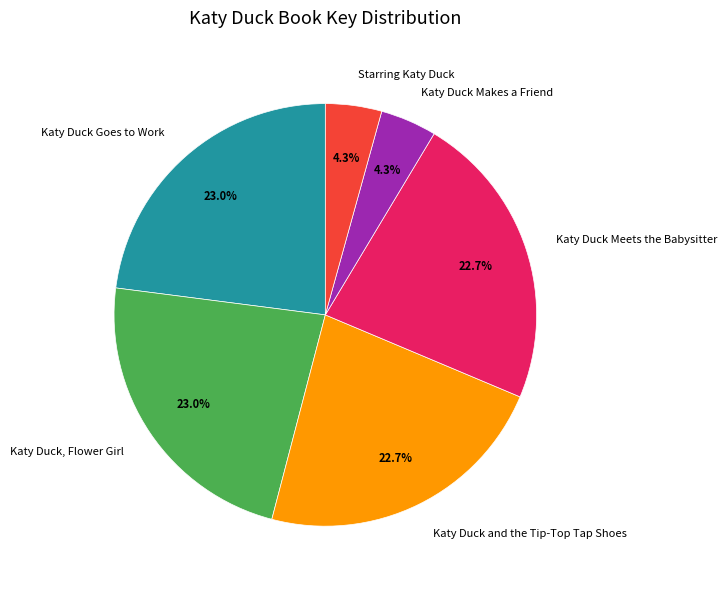

The Katy Duck Makes a Friend slice represents 12% of the pie. True or false?

False